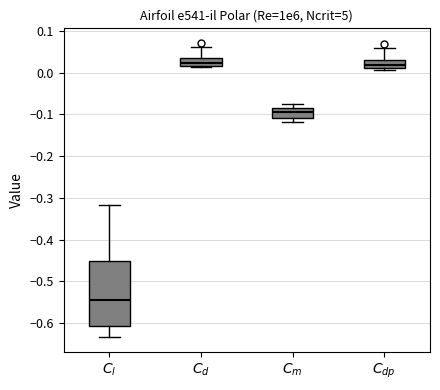

Reading left to right, read every box against the y-axis: the position of its median line, the range the box covers, and the ends of its whiskers. The values are not printed on the chart, so give them approximately, as read against the axis.

$C_l$: median -0.55, box -0.61 to -0.45, whiskers -0.63 to -0.32
$C_d$: median 0.02 (just above the box's lower edge), box 0.02 to 0.03, whiskers 0.01 to 0.06
$C_m$: median -0.09, box -0.11 to -0.08, whiskers -0.12 to -0.08 (just above the box's upper edge)
$C_{dp}$: median 0.02, box 0.01 to 0.03, whiskers 0.01 (just below the box's lower edge) to 0.06